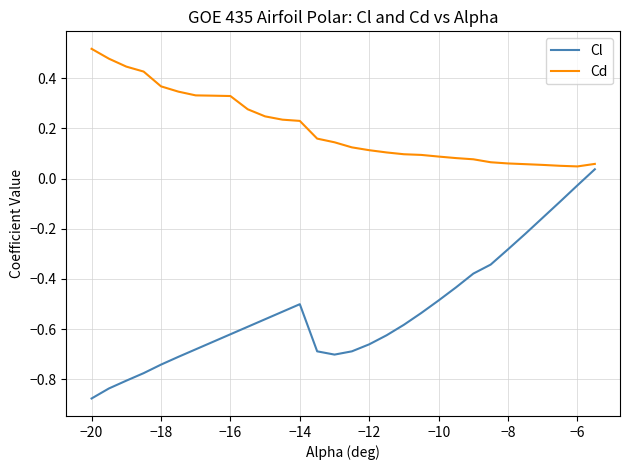

List the series in order of their overall mean, lowest first.

Cl, Cd